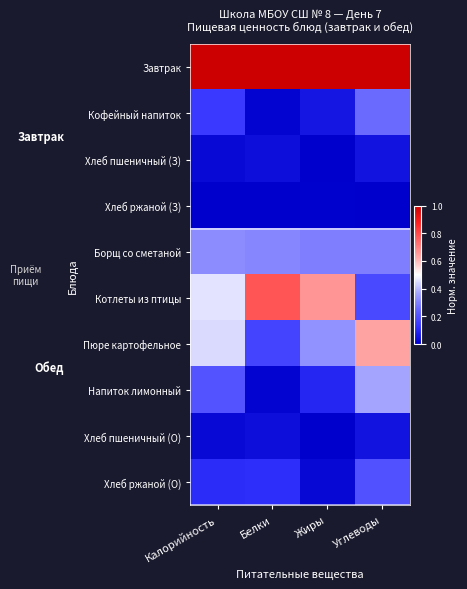

Count the number of categories in the chart.

4